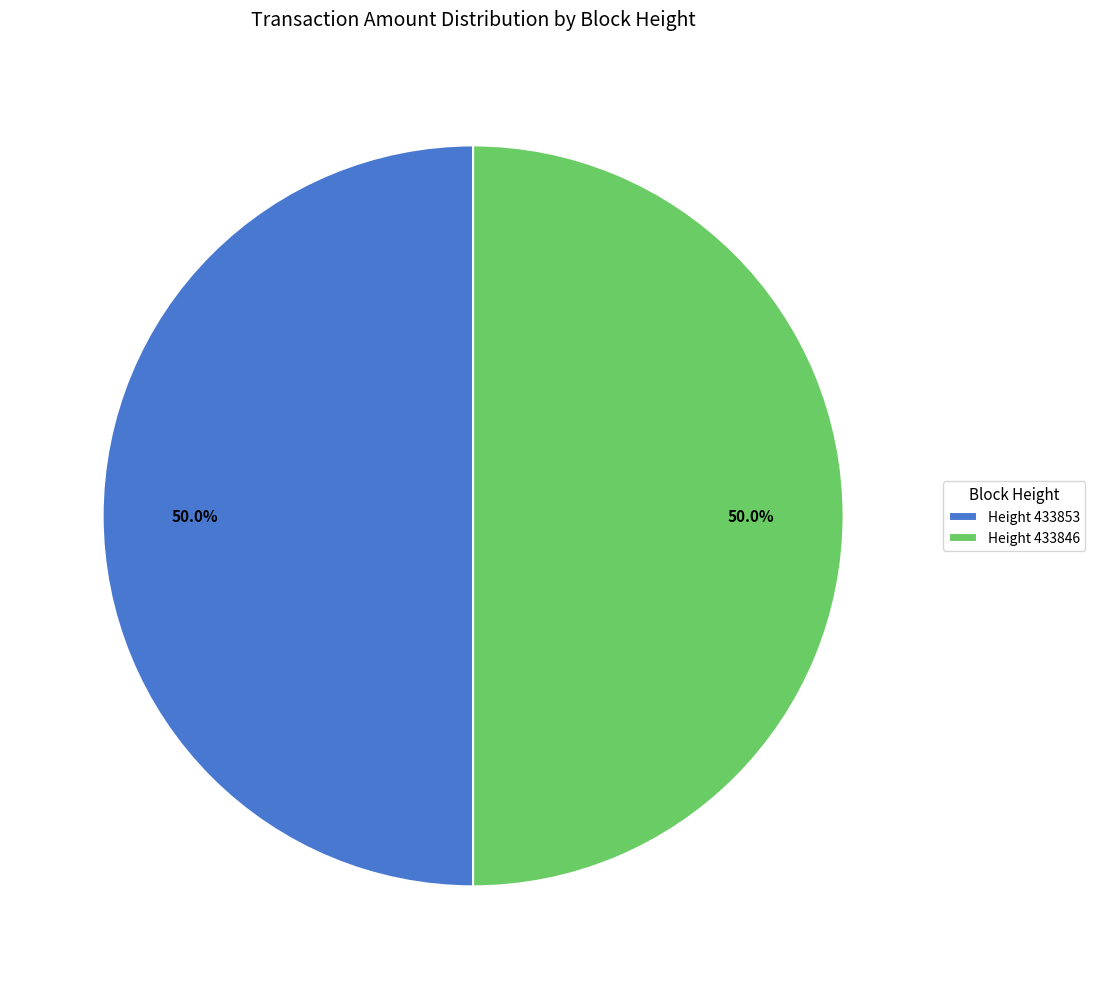

Combined, what portion of the pie is Height 433846 and Height 433853?

100.0%